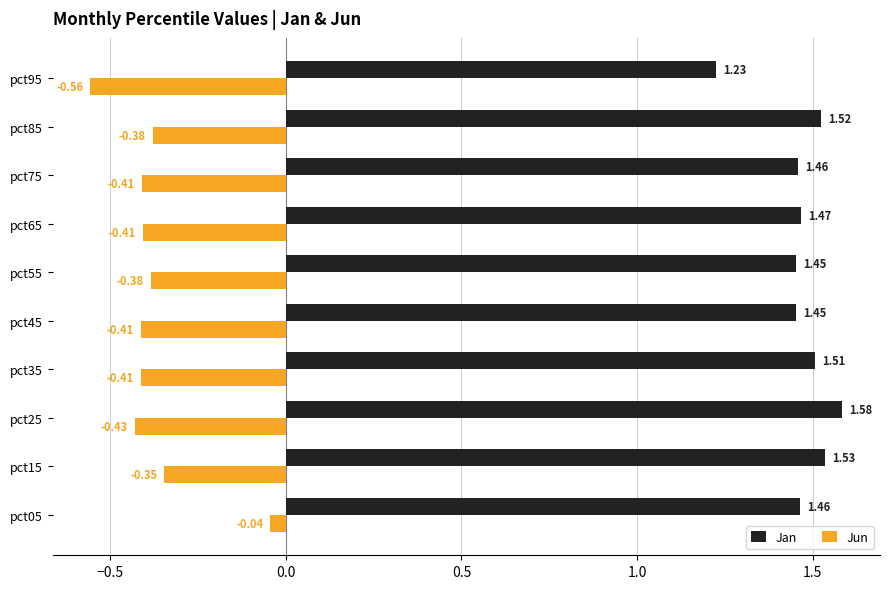

What is the sum of all Jun values?

-3.8